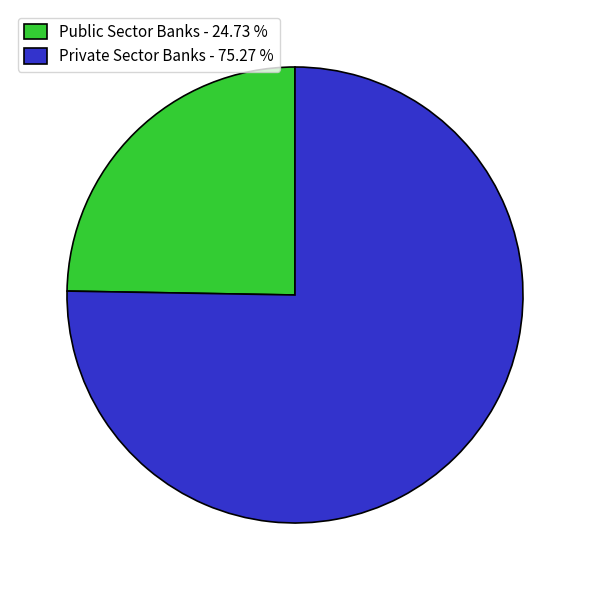

How many slices are in this pie chart?

2